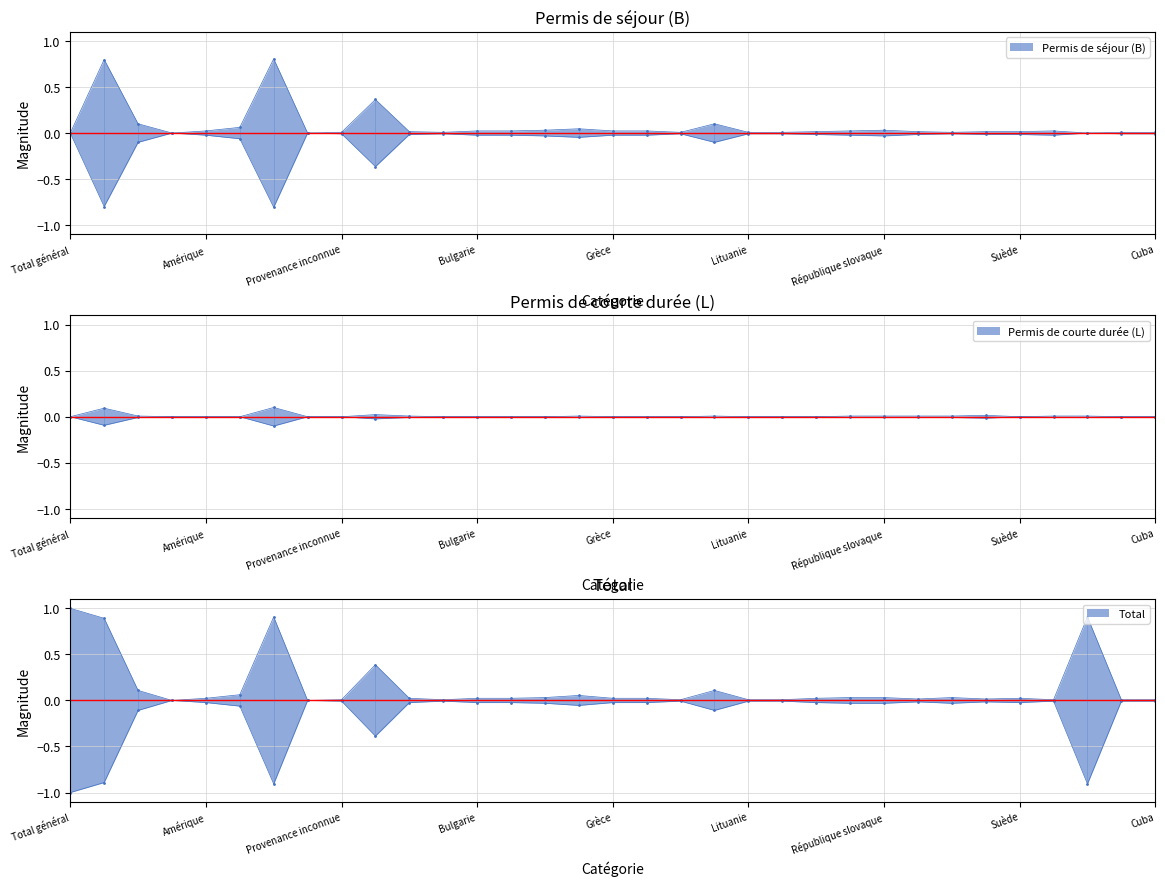

True or false: Permis de séjour (B) - Total has more than 2 interior local peaks.

True